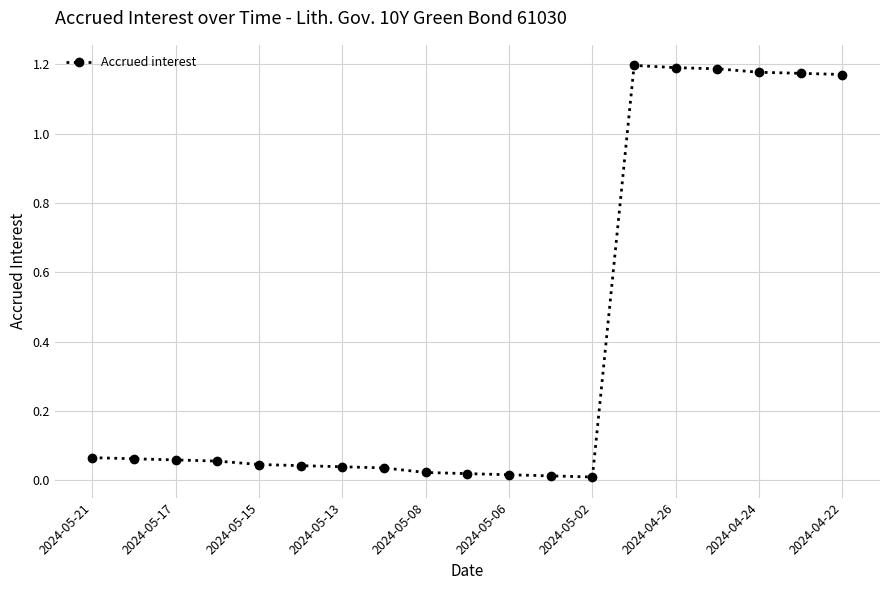

What is the sum of all values?

7.6